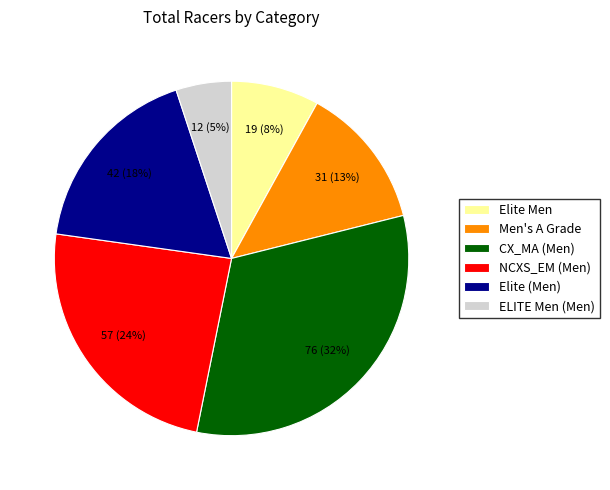

Between ELITE Men (Men) and Men's A Grade, which is larger?

Men's A Grade